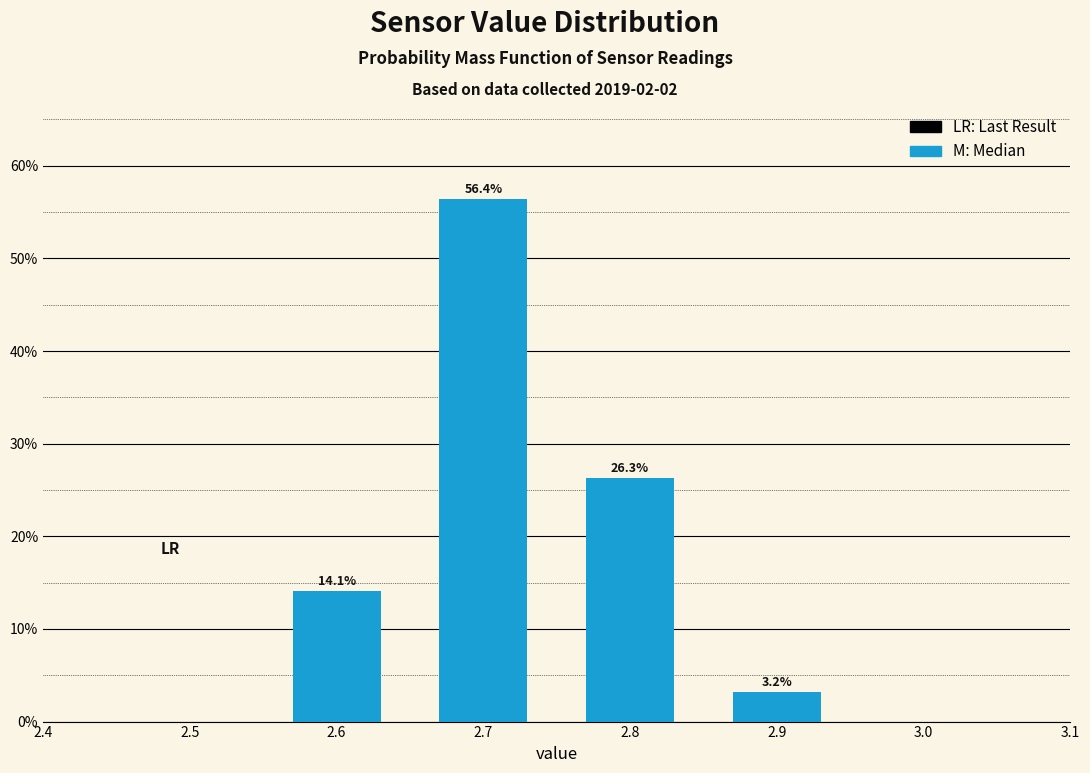

Reading left to right, list all the values displayed in this chart.

2.6=14.1	2.7=56.4	2.8=26.3	2.9=3.2